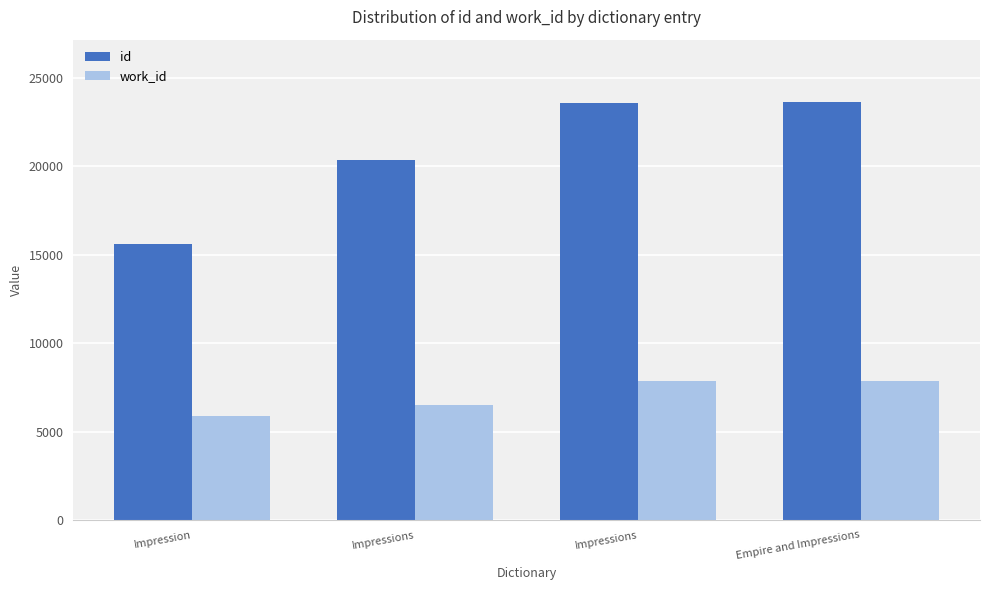

How many values in the id series are below 23566?

2